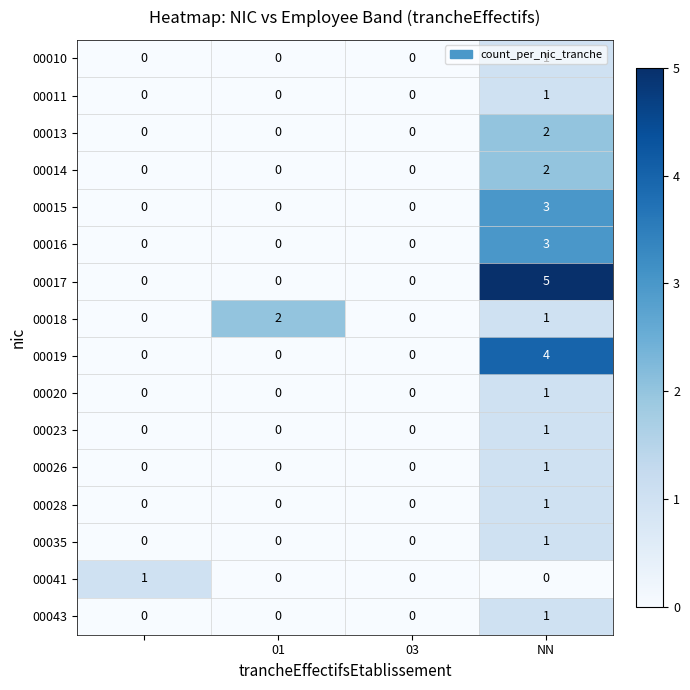

What is the greatest value displayed?

5